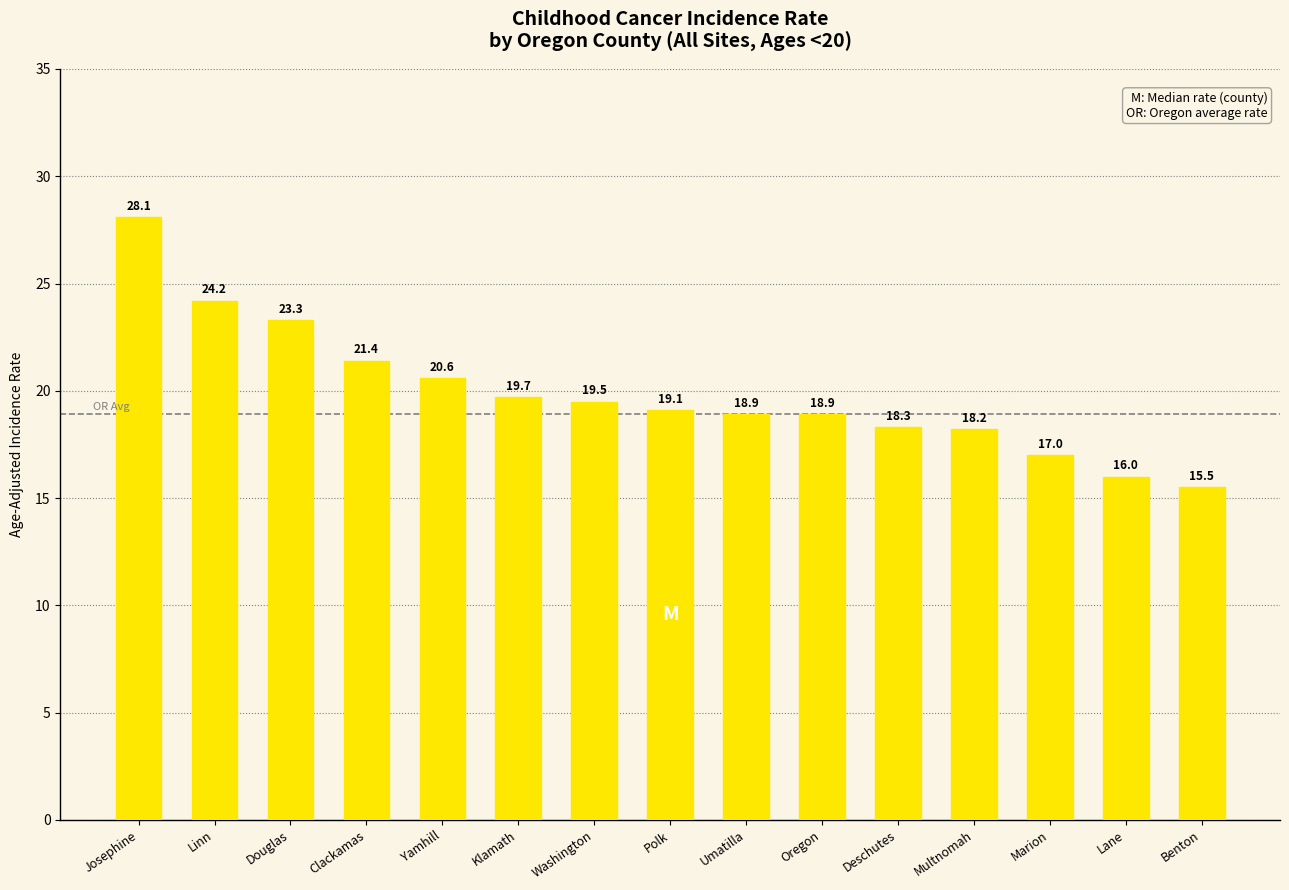

What is the approximate value at Washington?

19.5